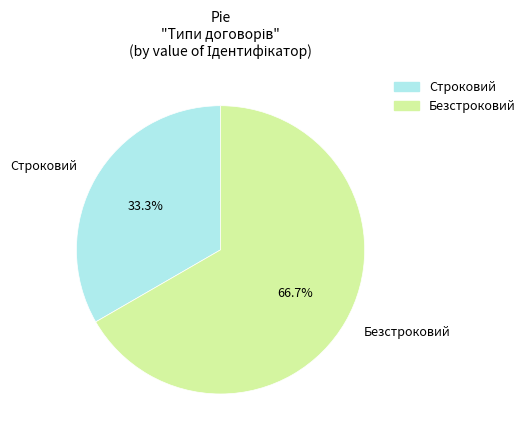

Which has a higher value, Безстроковий or Строковий?

Безстроковий